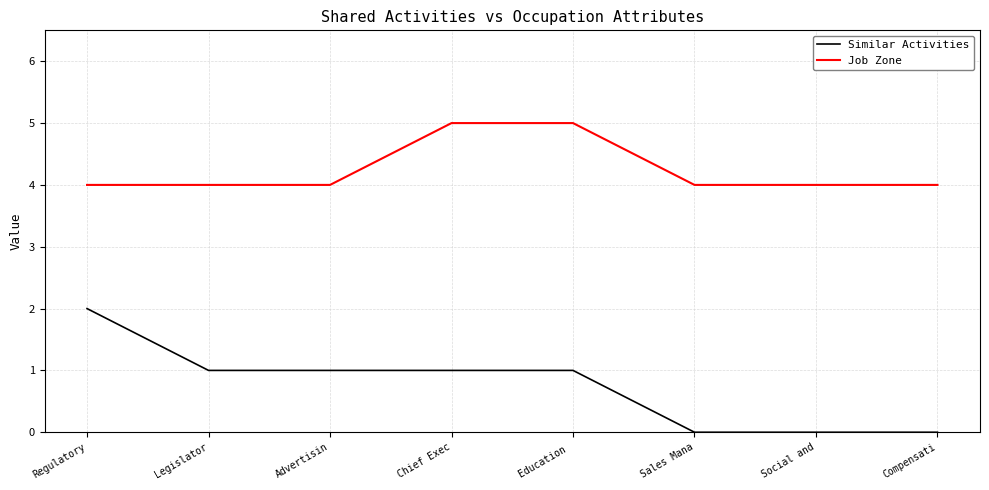

Reading left to right, list all the values displayed in this chart.

Similar Activities: 2	1	1	1	1	0	0	0
Job Zone: 4	4	4	5	5	4	4	4